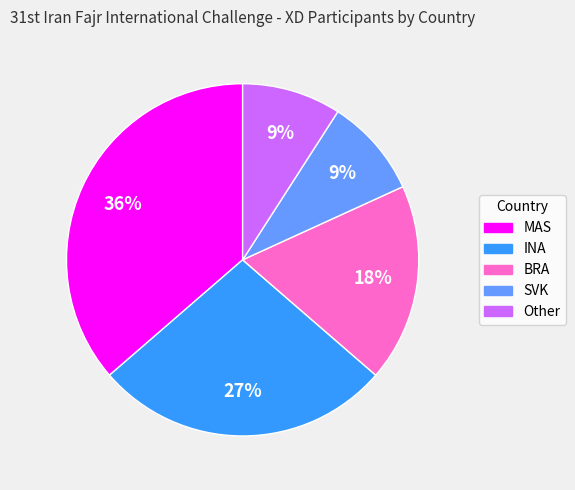

Between INA and BRA, which is larger?

INA